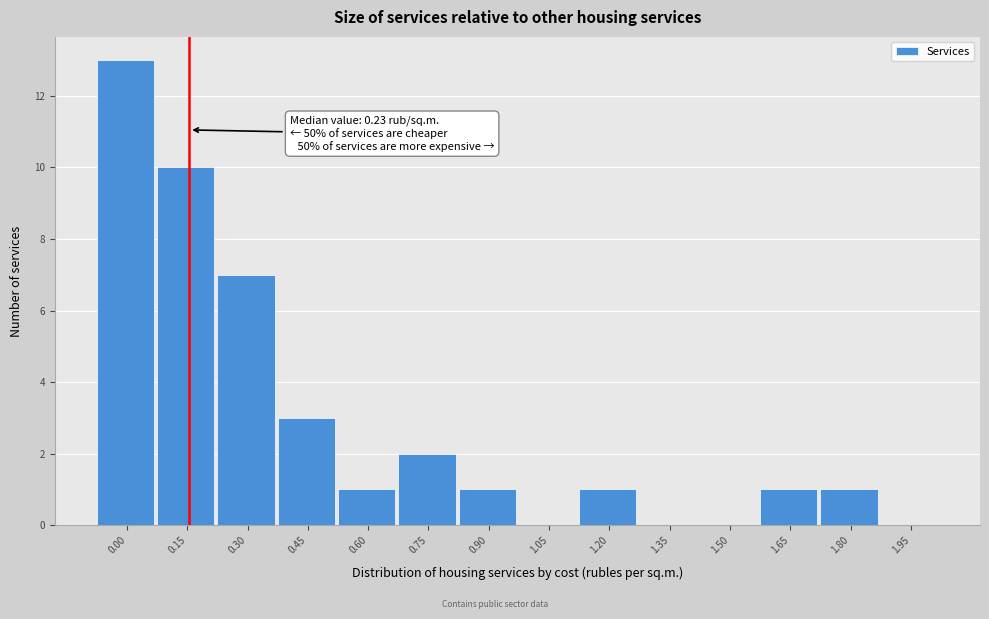

Reading left to right, what are all the values shown in this chart?

0.00=13	0.15=10	0.30=7	0.45=3	0.60=1	0.75=2	0.90=1	1.05=0	1.20=1	1.35=0	1.50=0	1.65=1	1.80=1	1.95=0